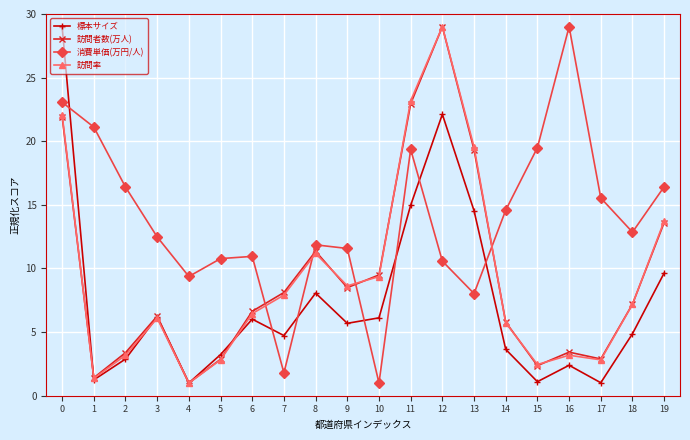

What is the smallest value displayed?

1.0